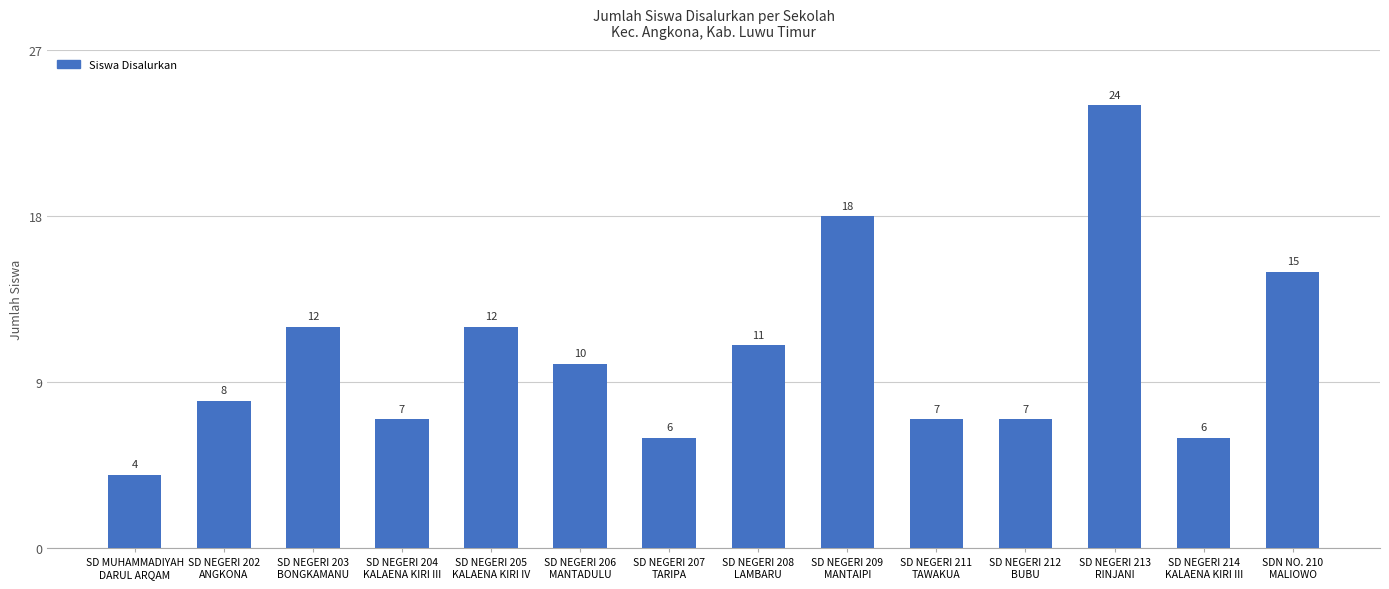

Reading left to right, what are all the values shown in this chart?

SD MUHAMMADIYAH
DARUL ARQAM=4	SD NEGERI 202
ANGKONA=8	SD NEGERI 203
BONGKAMANU=12	SD NEGERI 204
KALAENA KIRI III=7	SD NEGERI 205
KALAENA KIRI IV=12	SD NEGERI 206
MANTADULU=10	SD NEGERI 207
TARIPA=6	SD NEGERI 208
LAMBARU=11	SD NEGERI 209
MANTAIPI=18	SD NEGERI 211
TAWAKUA=7	SD NEGERI 212
BUBU=7	SD NEGERI 213
RINJANI=24	SD NEGERI 214
KALAENA KIRI III=6	SDN NO. 210
MALIOWO=15